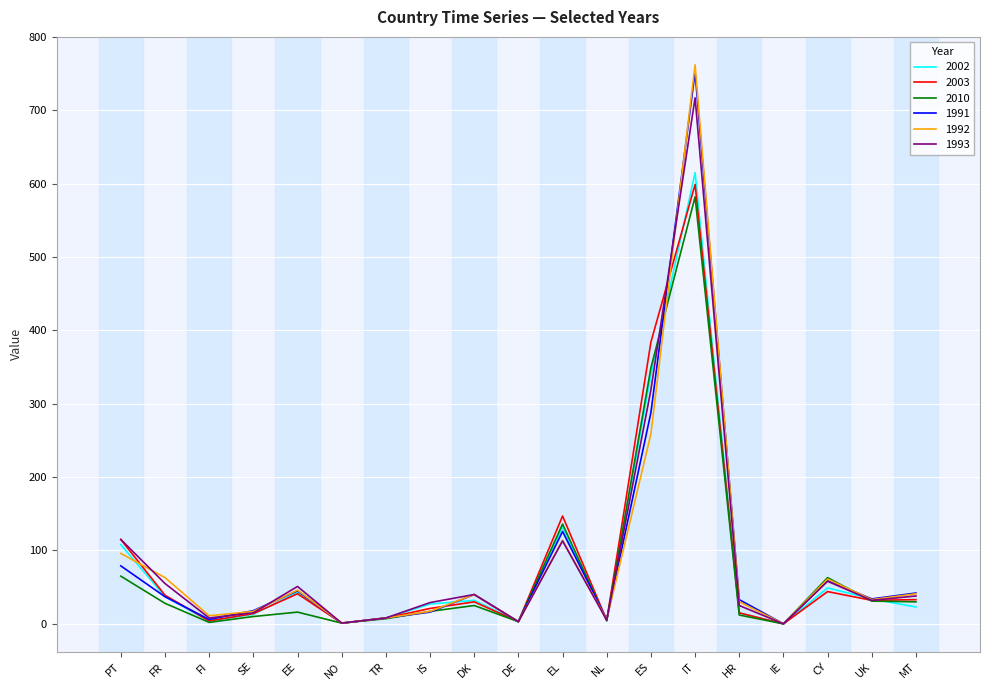

At which category is the sum across all series the highest?

IT